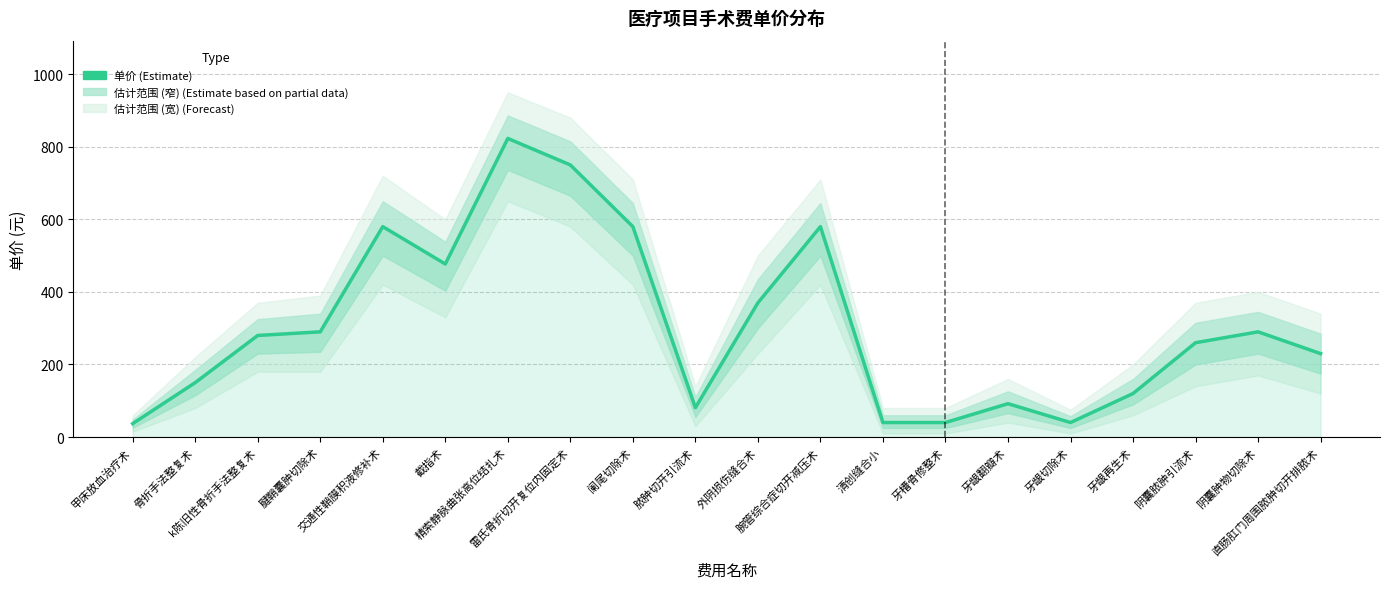

Reading left to right, transcribe all the data shown in this chart.

37	150	280	290	580	477	823	750	580	81	370	580	40	40	92	40	120	260	290	230